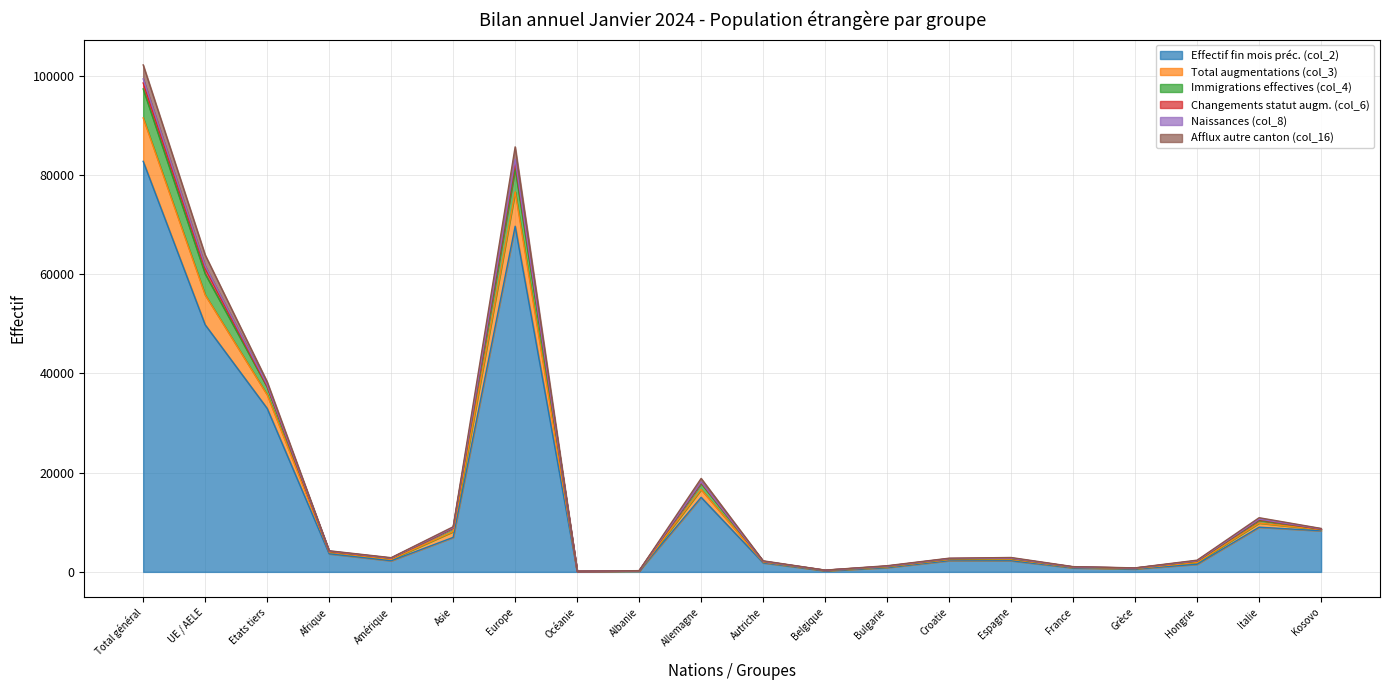

What is the maximum value shown in the chart?

102193